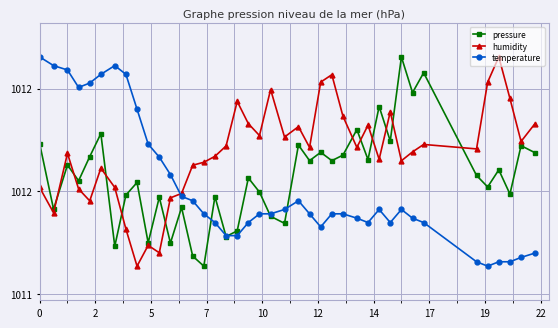

How many interior local valleys does the humidity series have?

12